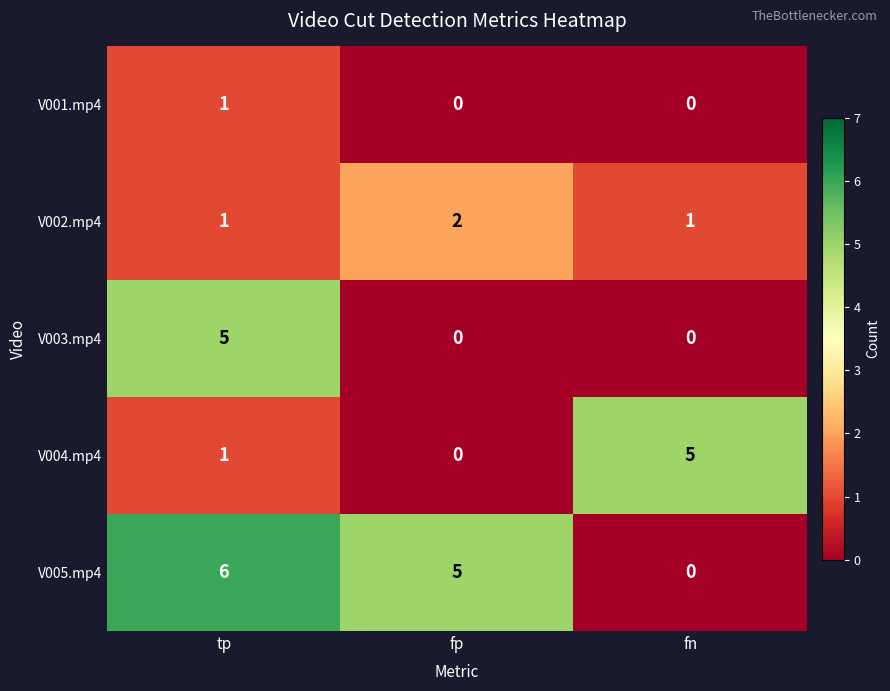

At which category is the sum across all series the highest?

tp